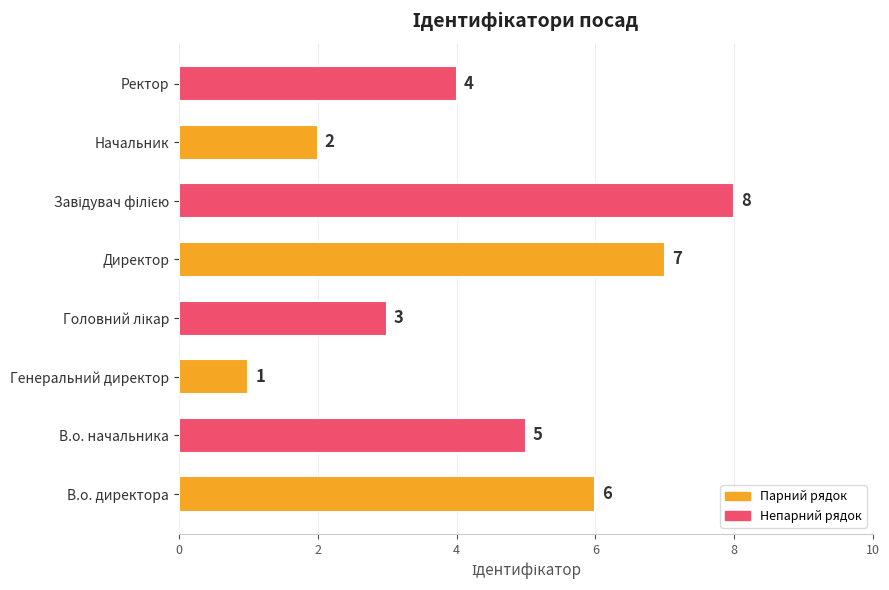

Reading bottom to top, list all the values displayed in this chart.

6	5	1	3	7	8	2	4